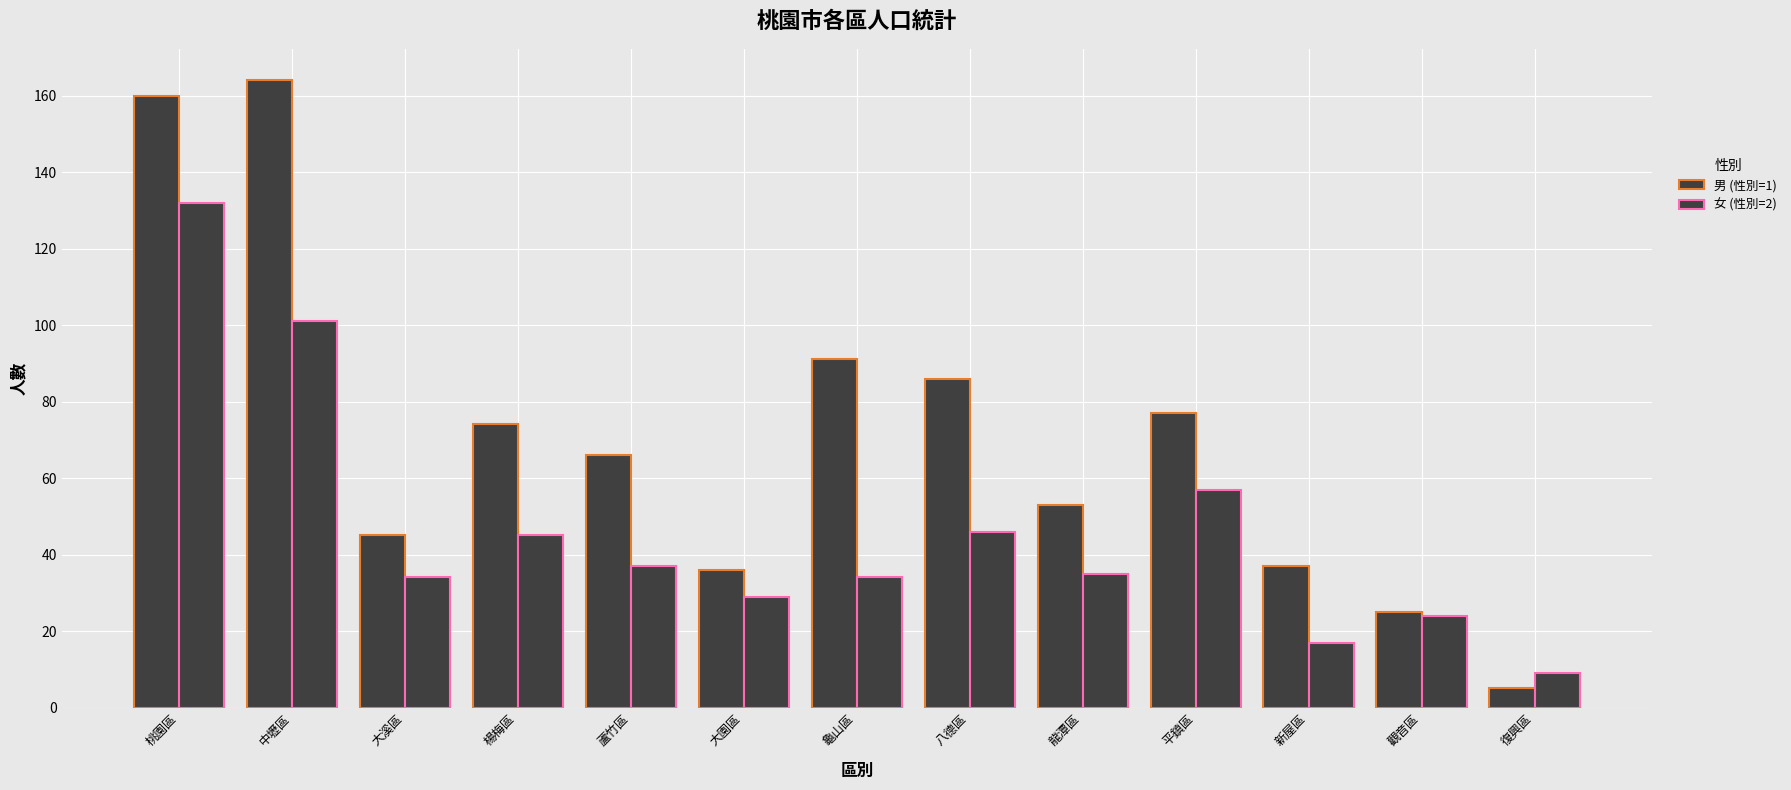

At which label does 女 (性別=2) reach its minimum?

復興區